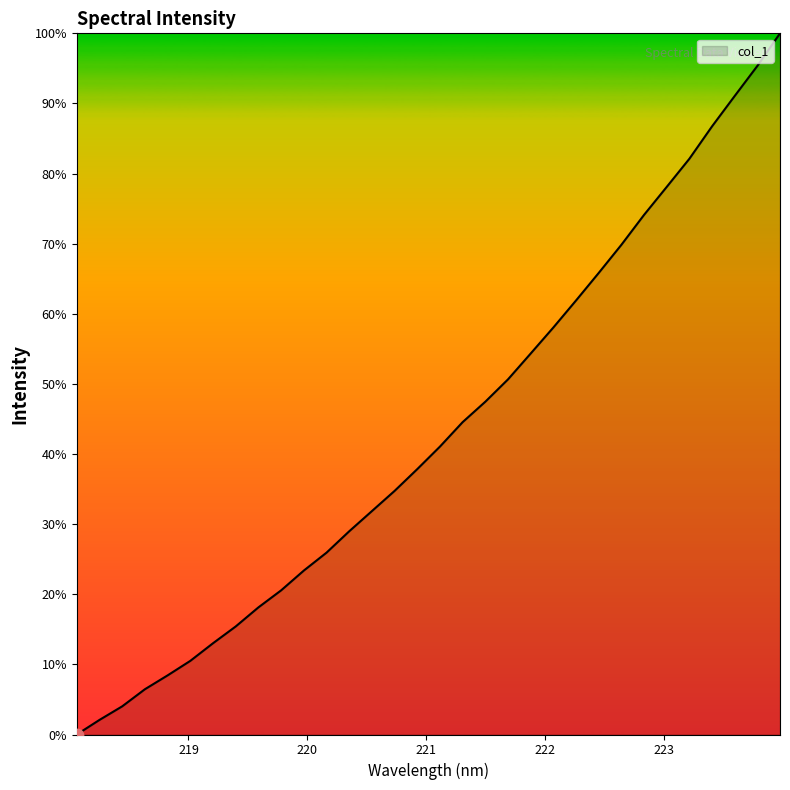

What is the maximum value shown in the chart?

100.0